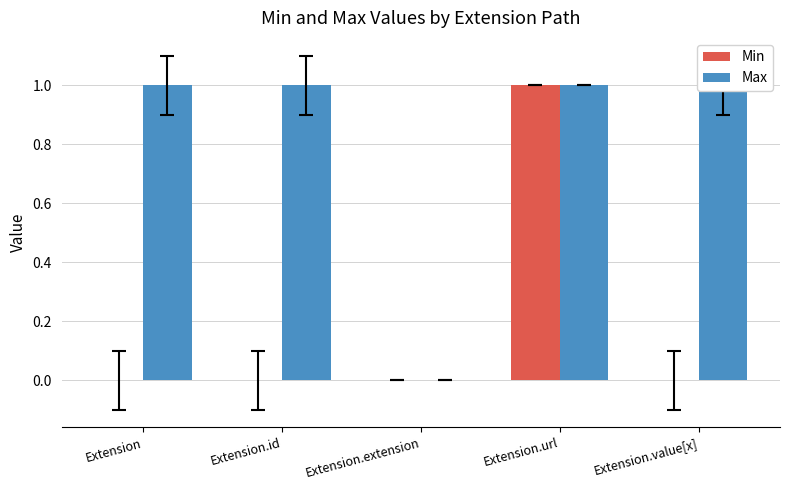

Between Extension.url and Extension.value[x], which series saw the biggest shift?

Min